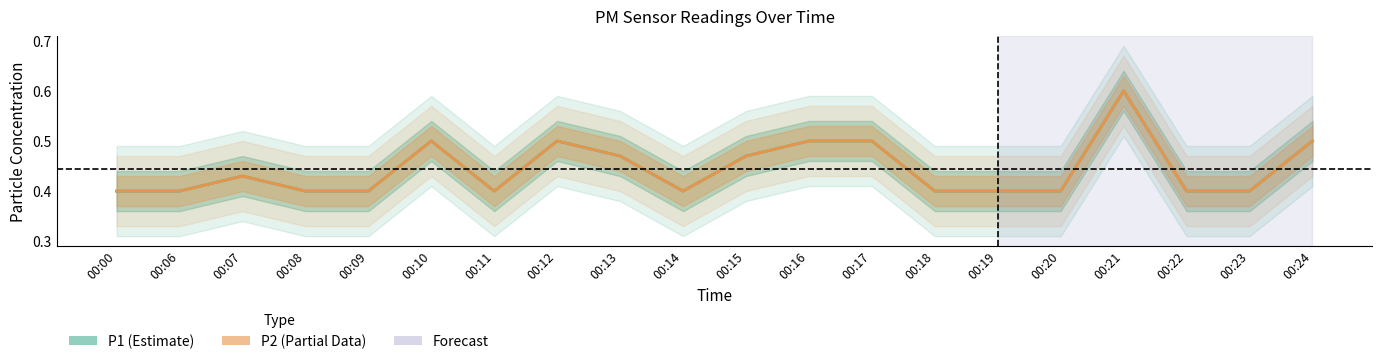

How many P1 values are between 0 and 1?

20